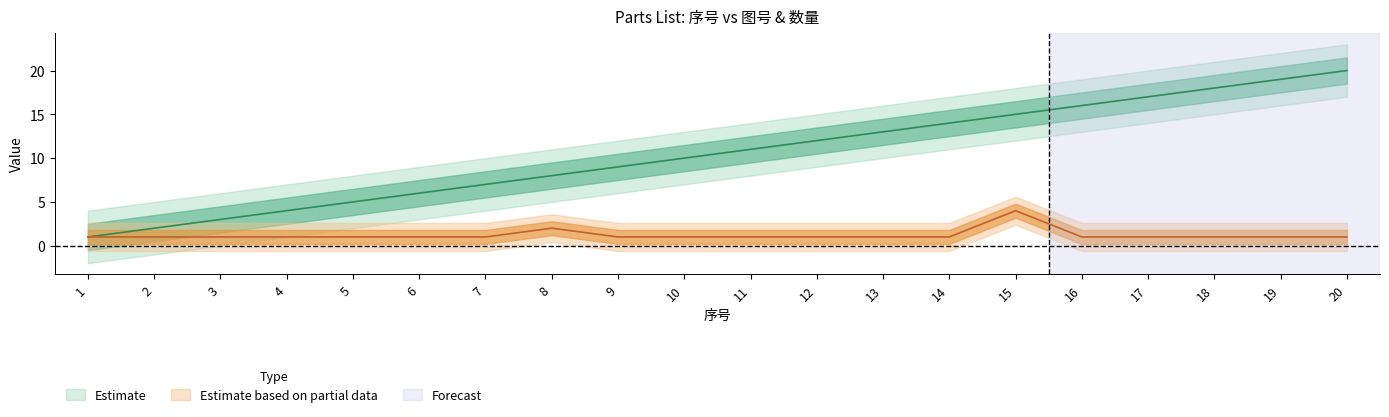

Which category has the lowest value across all series?

1